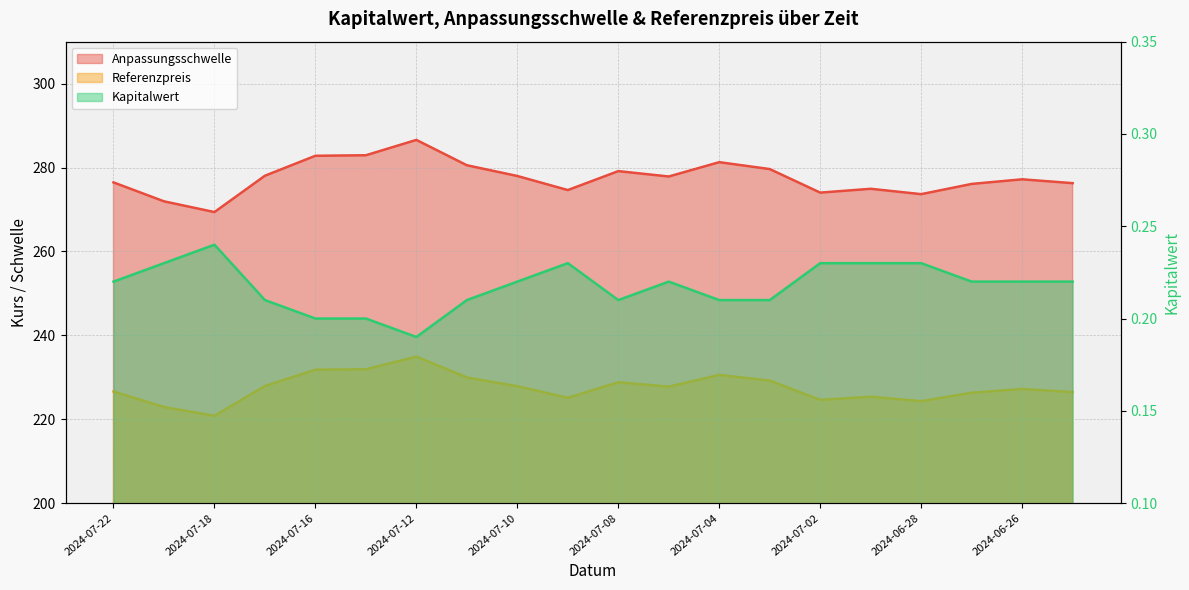

At how many categories does at least one series exceed 62?

20